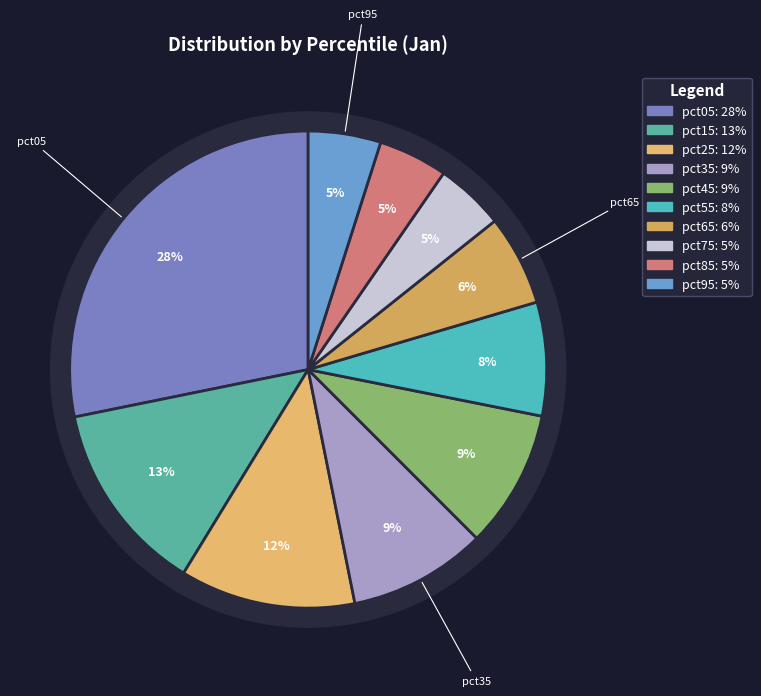

Which has a higher value, pct55 or pct65?

pct55